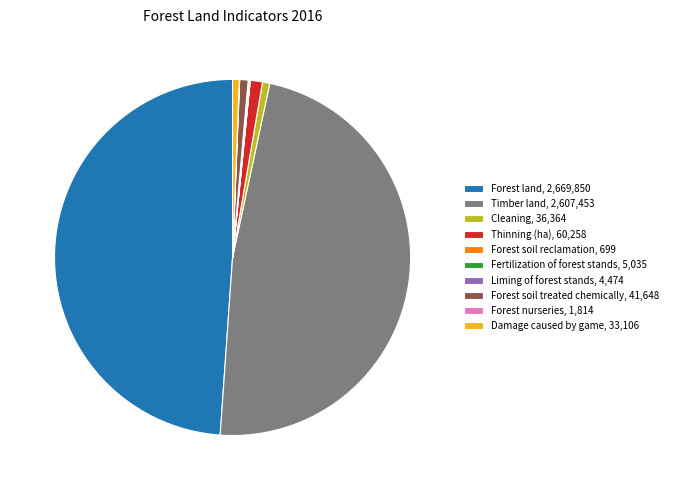

Is there a majority slice in this chart?

No